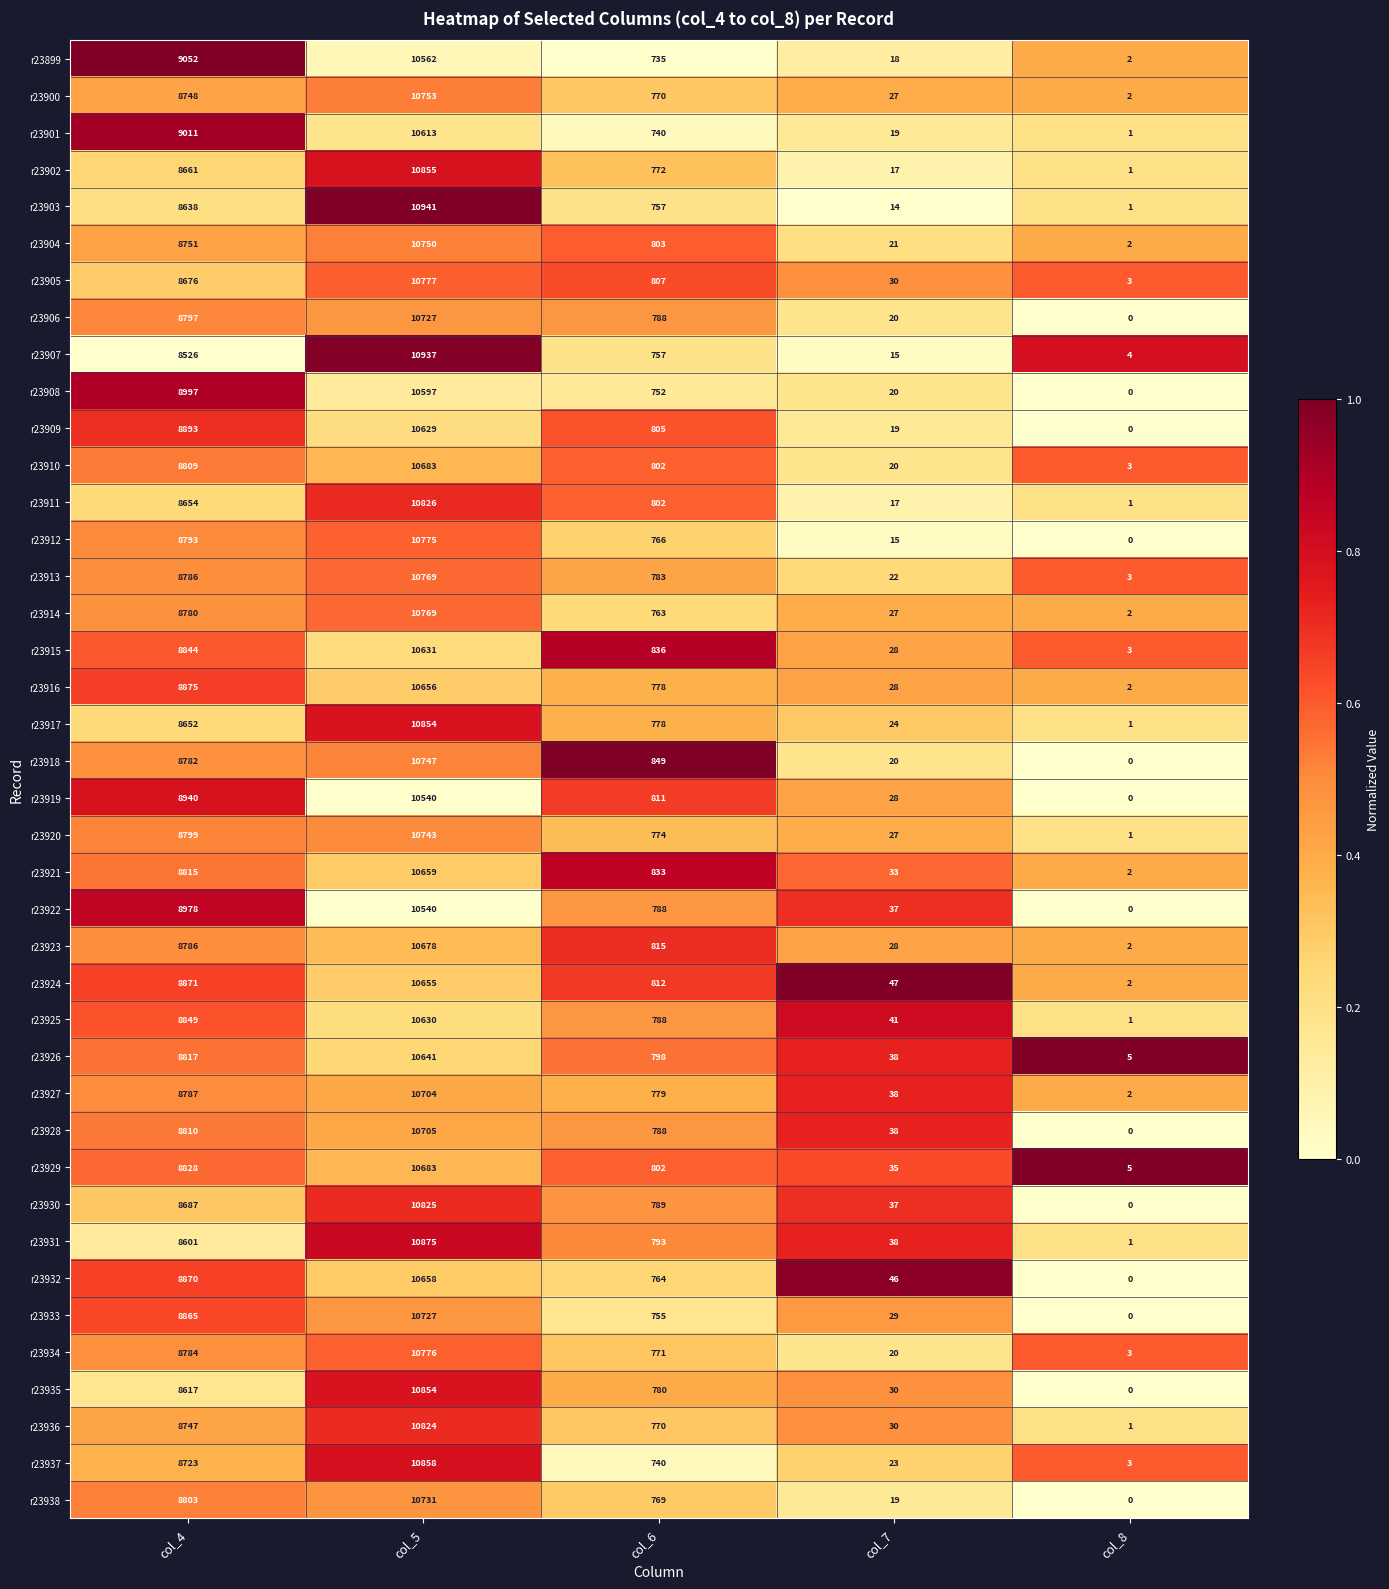

At which category is the sum across all series the highest?

col_5